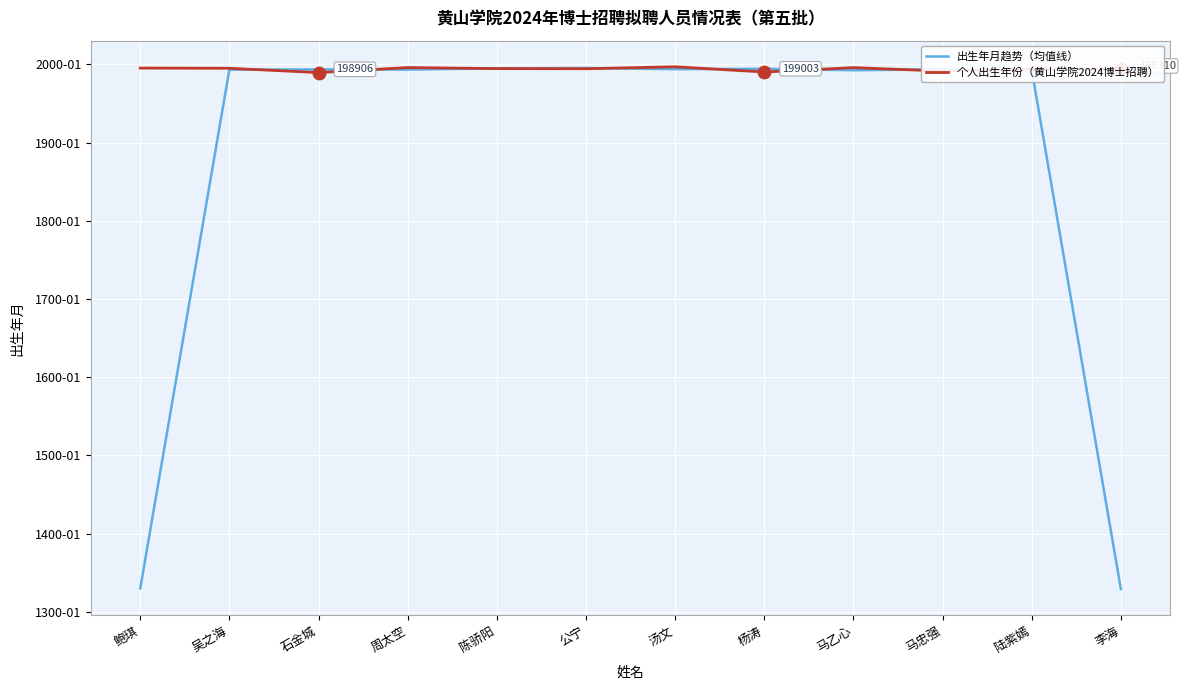

Which series has the largest total across all categories?

个人出生年份（黄山学院2024博士招聘）